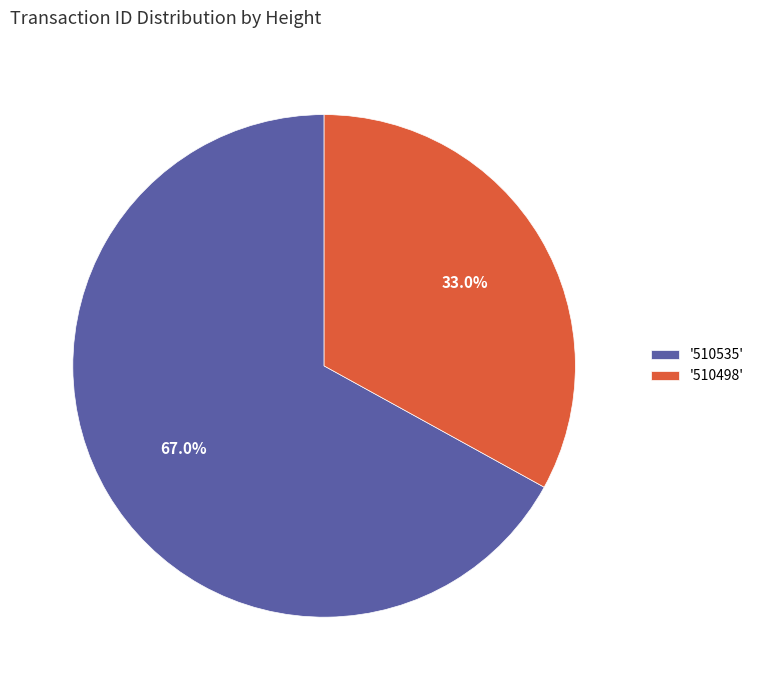

What is the smallest slice in the pie chart?

'510498'